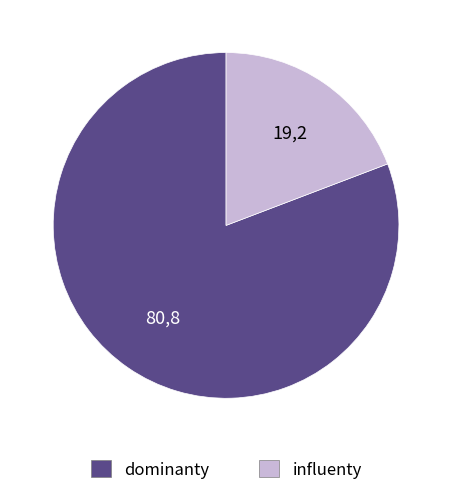

Does any single category account for the majority?

Yes